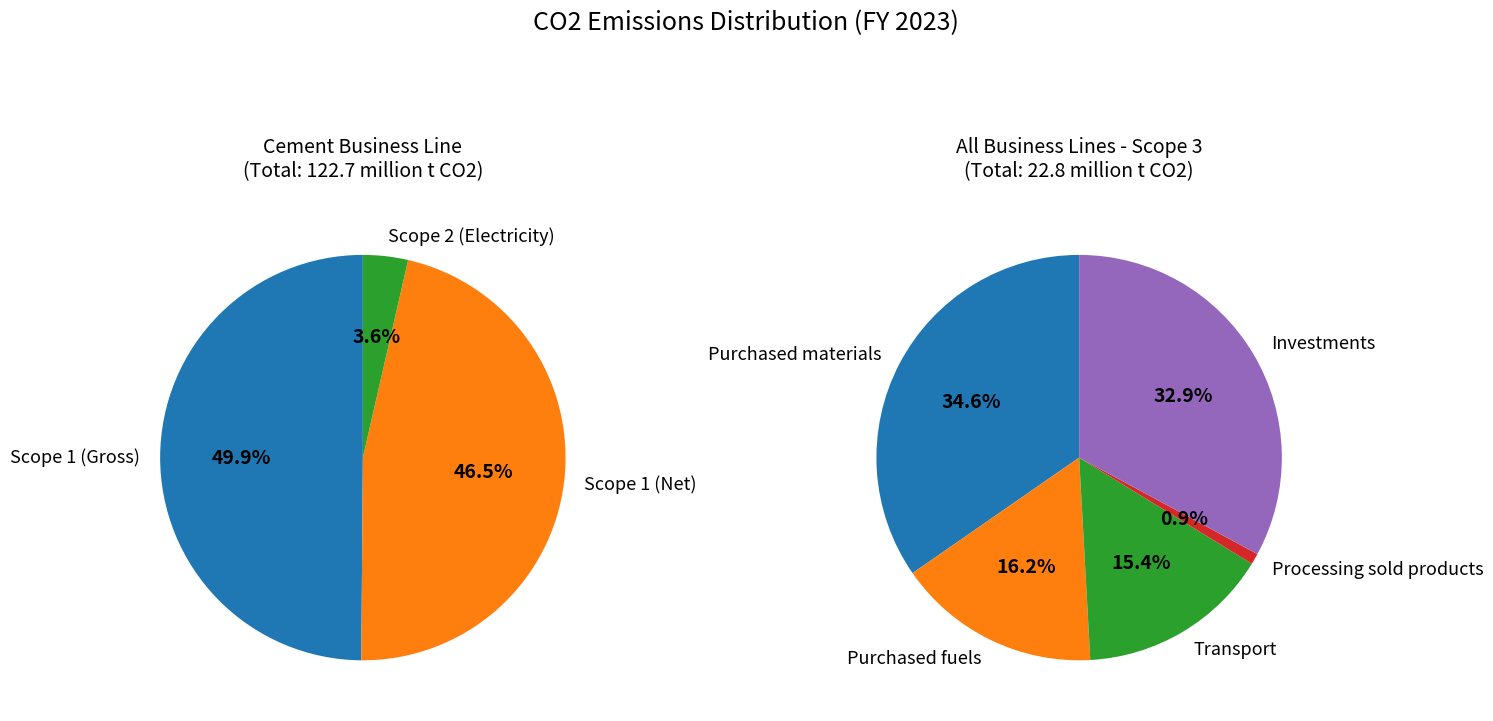

What percentage is NOT represented by Absolute CO2 emissions from external electricity (Scope 2)?

96.4%